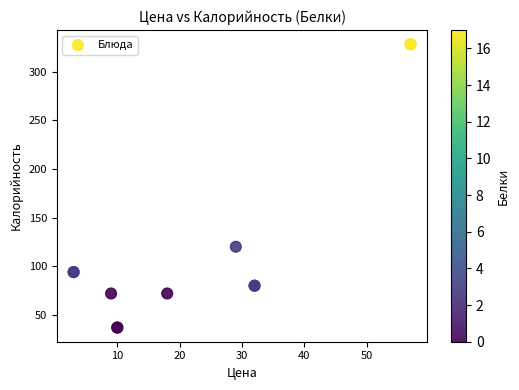

What Y value in the scatter plot is closest to 182?

120